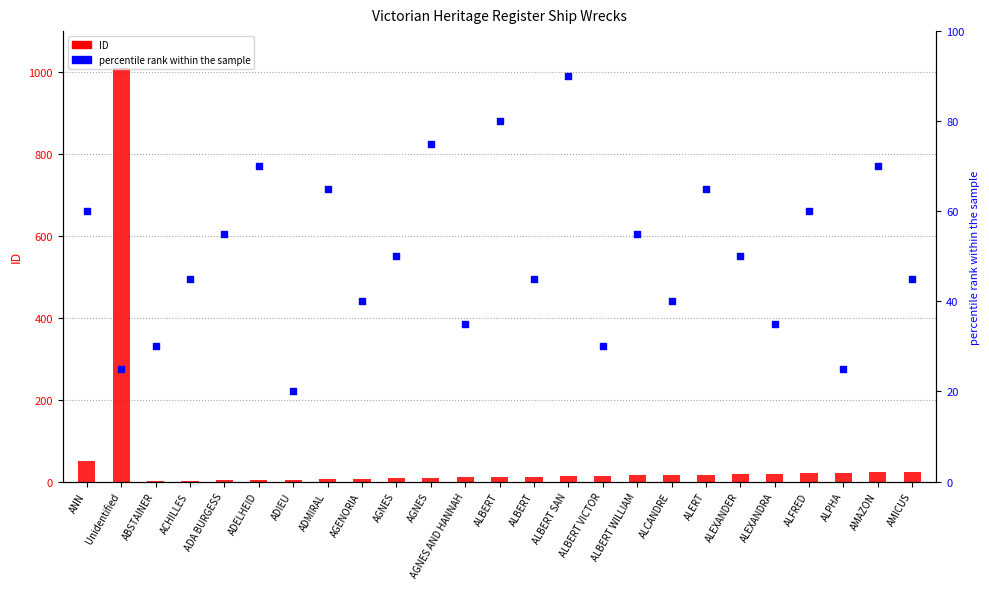

Which series has the largest Y range (max minus min)?

ID